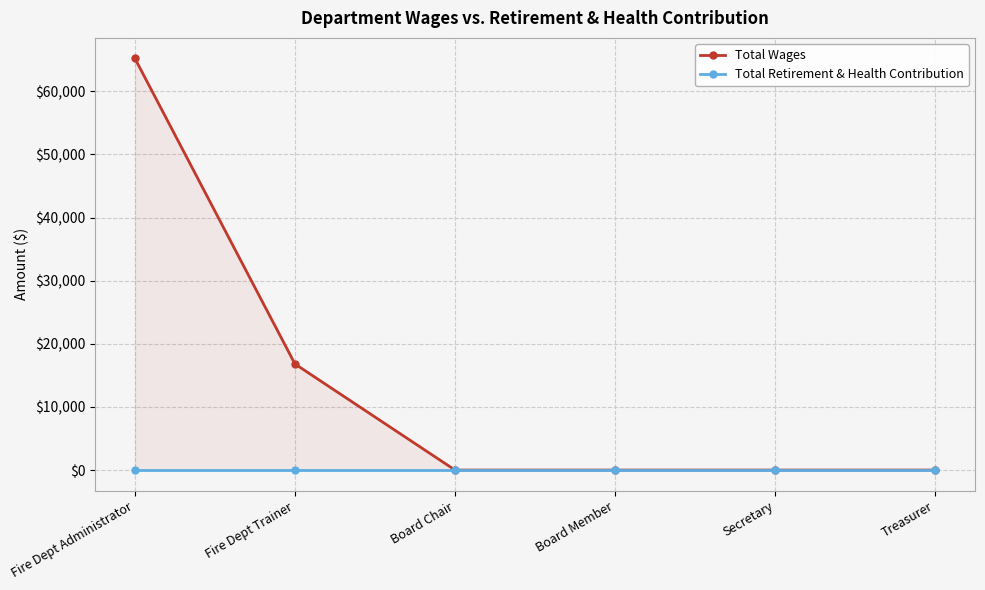

At Treasurer, list the series in order from smallest to largest.

Total Wages, Total Retirement & Health Contribution